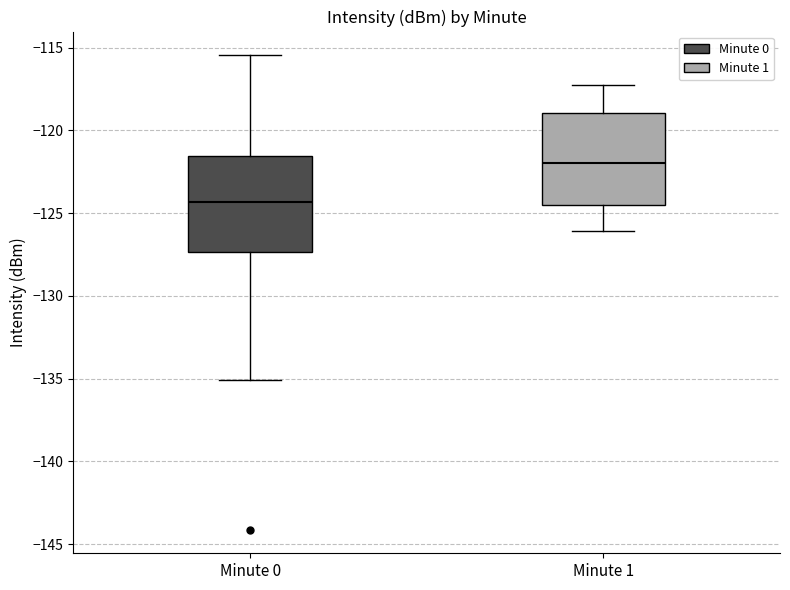

Reading left to right, read every box against the y-axis: the position of its median line, the range the box covers, and the ends of its whiskers. The values are not printed on the chart, so give them approximately, as read against the axis.

Minute 0: median -124.5, box -127.5 to -121.5, whiskers -135.0 to -115.5
Minute 1: median -122.0, box -124.5 to -119.0, whiskers -126.0 to -117.5